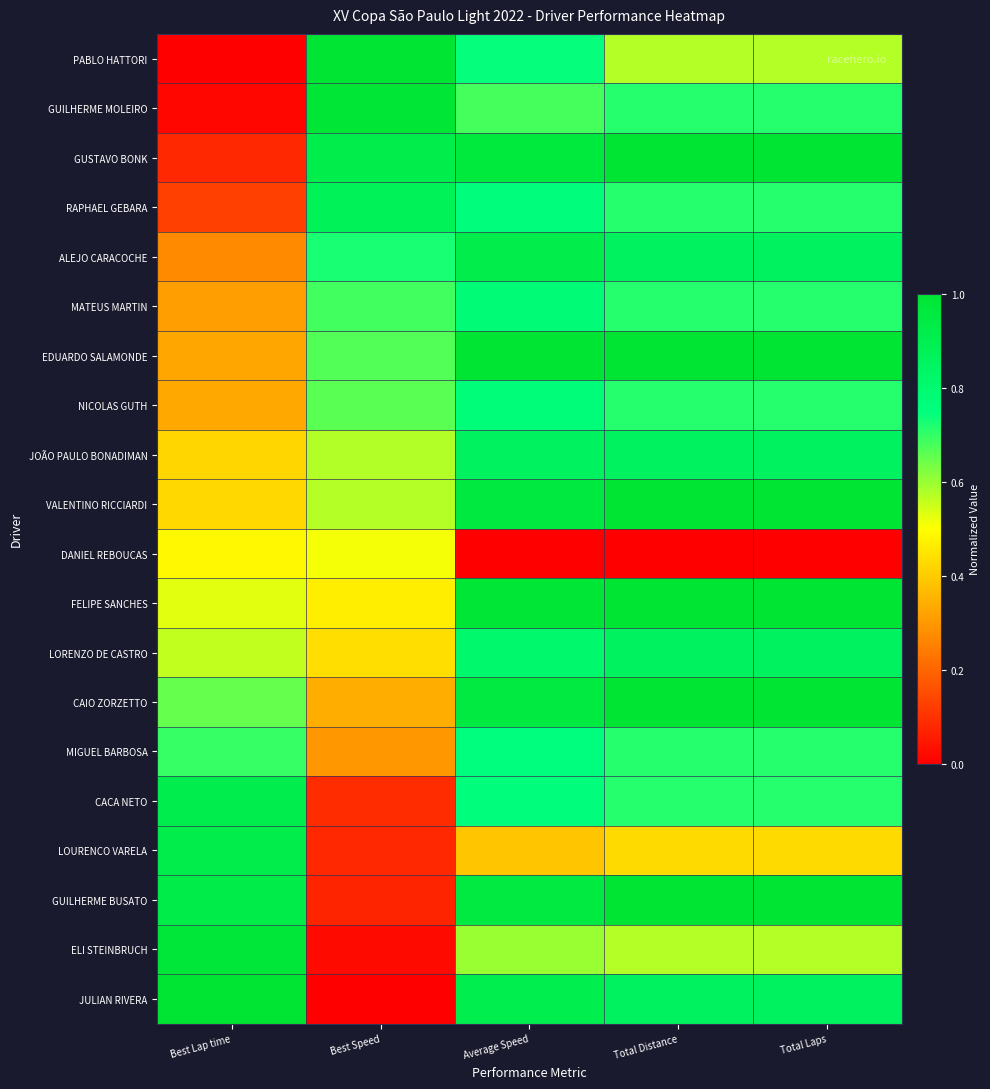

Reading left to right, transcribe all the data shown in this chart.

PABLO HATTORI: Best Lap time=0.0	Best Speed=1.0	Average Speed=0.7	Total Distance=0.6	Total Laps=0.6
GUILHERME MOLEIRO: Best Lap time=0.0	Best Speed=1.0	Average Speed=0.7	Total Distance=0.7	Total Laps=0.7
GUSTAVO BONK: Best Lap time=0.1	Best Speed=0.9	Average Speed=1.0	Total Distance=1.0	Total Laps=1.0
RAPHAEL GEBARA: Best Lap time=0.1	Best Speed=0.9	Average Speed=0.8	Total Distance=0.7	Total Laps=0.7
ALEJO CARACOCHE: Best Lap time=0.3	Best Speed=0.7	Average Speed=0.9	Total Distance=0.9	Total Laps=0.9
MATEUS MARTIN: Best Lap time=0.3	Best Speed=0.7	Average Speed=0.8	Total Distance=0.7	Total Laps=0.7
EDUARDO SALAMONDE: Best Lap time=0.3	Best Speed=0.7	Average Speed=1.0	Total Distance=1.0	Total Laps=1.0
NICOLAS GUTH: Best Lap time=0.3	Best Speed=0.7	Average Speed=0.8	Total Distance=0.7	Total Laps=0.7
JOÃO PAULO BONADIMAN: Best Lap time=0.4	Best Speed=0.6	Average Speed=0.9	Total Distance=0.9	Total Laps=0.9
VALENTINO RICCIARDI: Best Lap time=0.4	Best Speed=0.6	Average Speed=1.0	Total Distance=1.0	Total Laps=1.0
DANIEL REBOUCAS: Best Lap time=0.5	Best Speed=0.5	Average Speed=0.0	Total Distance=0.0	Total Laps=0.0
FELIPE SANCHES: Best Lap time=0.5	Best Speed=0.5	Average Speed=1.0	Total Distance=1.0	Total Laps=1.0
LORENZO DE CASTRO: Best Lap time=0.6	Best Speed=0.4	Average Speed=0.8	Total Distance=0.9	Total Laps=0.9
CAIO ZORZETTO: Best Lap time=0.7	Best Speed=0.3	Average Speed=0.9	Total Distance=1.0	Total Laps=1.0
MIGUEL BARBOSA: Best Lap time=0.7	Best Speed=0.3	Average Speed=0.8	Total Distance=0.7	Total Laps=0.7
CACA NETO: Best Lap time=0.9	Best Speed=0.1	Average Speed=0.8	Total Distance=0.7	Total Laps=0.7
LOURENCO VARELA: Best Lap time=0.9	Best Speed=0.1	Average Speed=0.4	Total Distance=0.4	Total Laps=0.4
GUILHERME BUSATO: Best Lap time=0.9	Best Speed=0.1	Average Speed=0.9	Total Distance=1.0	Total Laps=1.0
ELI STEINBRUCH: Best Lap time=1.0	Best Speed=0.0	Average Speed=0.6	Total Distance=0.6	Total Laps=0.6
JULIAN RIVERA: Best Lap time=1.0	Best Speed=0.0	Average Speed=0.9	Total Distance=0.9	Total Laps=0.9